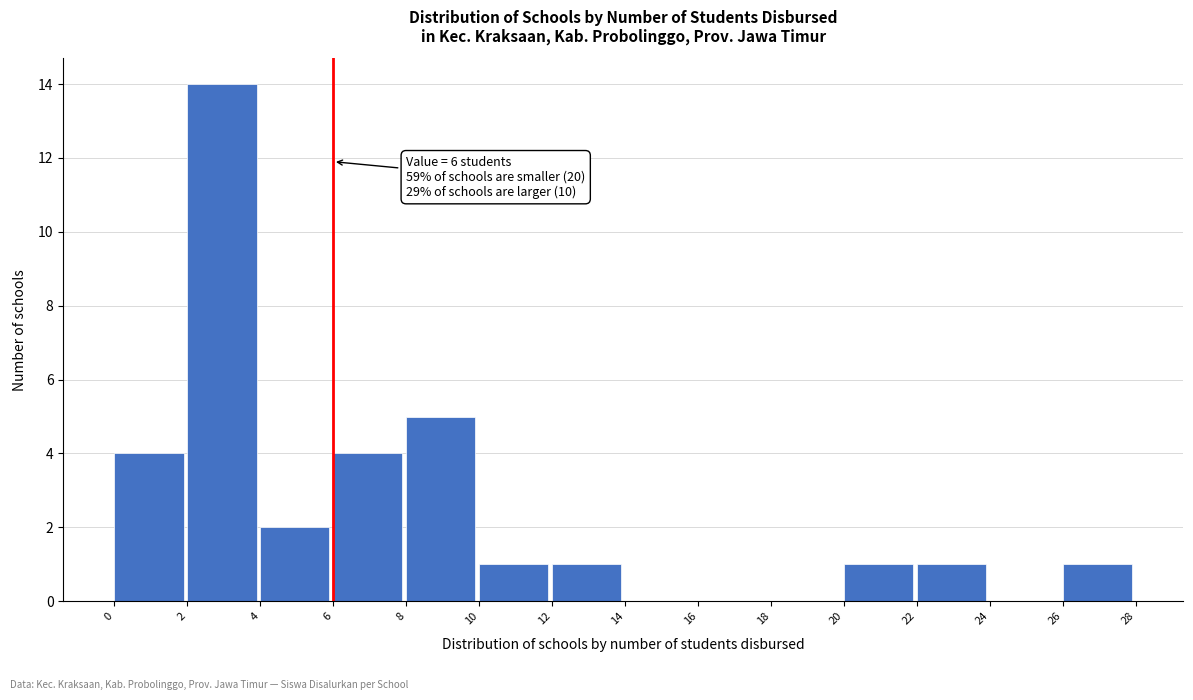

Which range on the x-axis has the tallest bar?

2 to 4